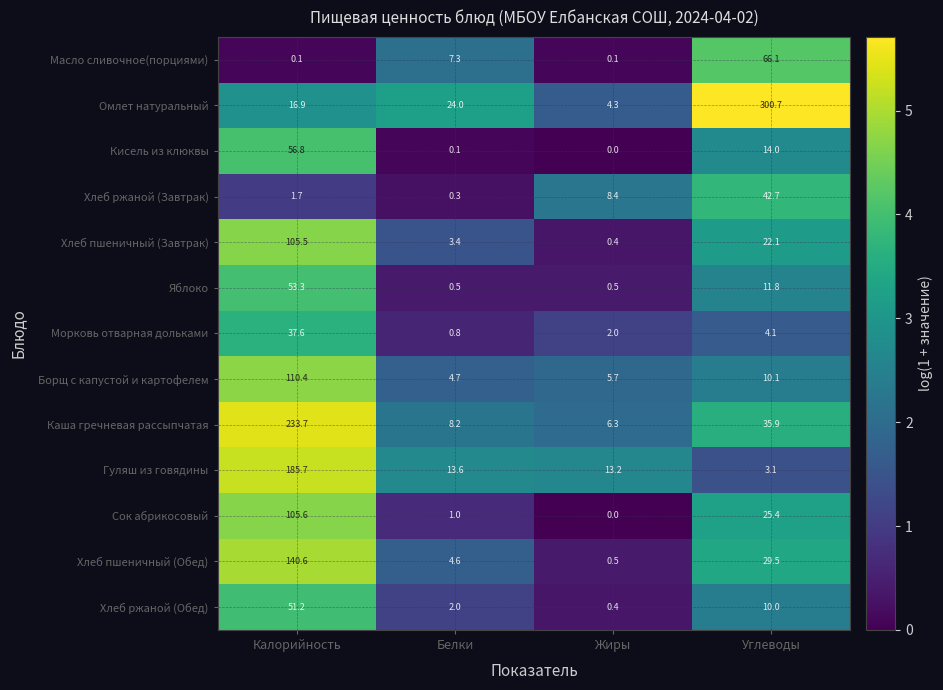

Is it true that Яблоко equals 85.4 at Калорийность?

False